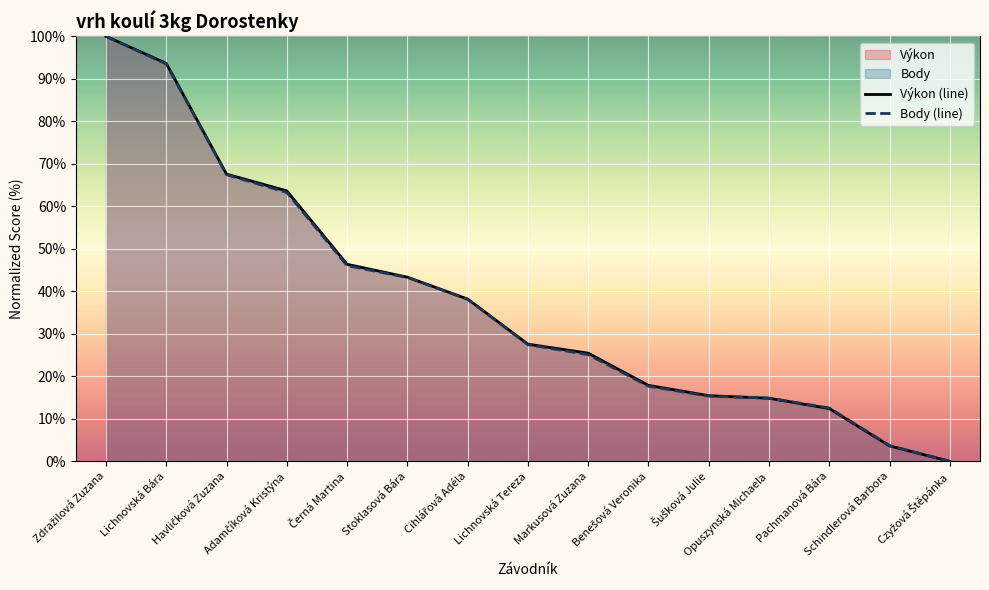

Reading left to right, extract all data points from this chart.

Výkon (line): 100.0	93.6	67.6	63.6	46.4	43.3	38.2	27.6	25.5	17.9	15.5	14.8	12.4	3.6	0.0
Body (line): 100.0	93.5	67.4	63.3	46.0	43.3	38.1	27.4	25.1	17.7	15.3	14.9	12.6	3.7	0.0